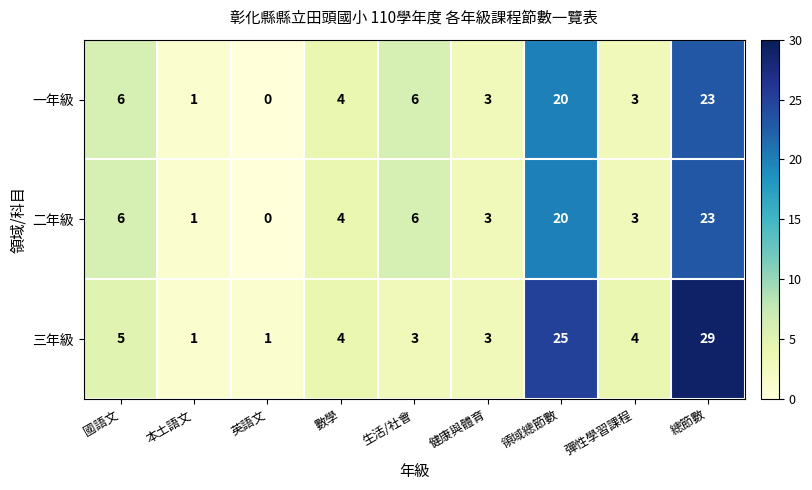

The value of 一年級 at 本土語文 is 2. True or false?

False